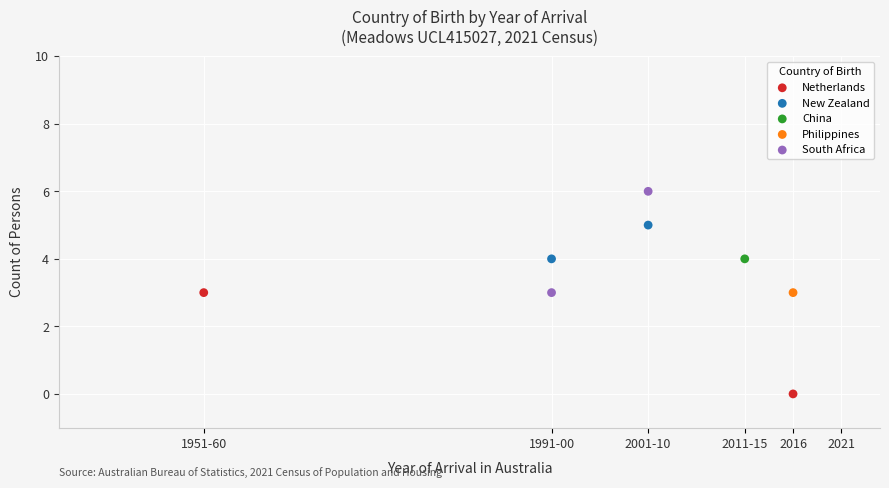

Which series reaches the minimum Y coordinate?

Netherlands